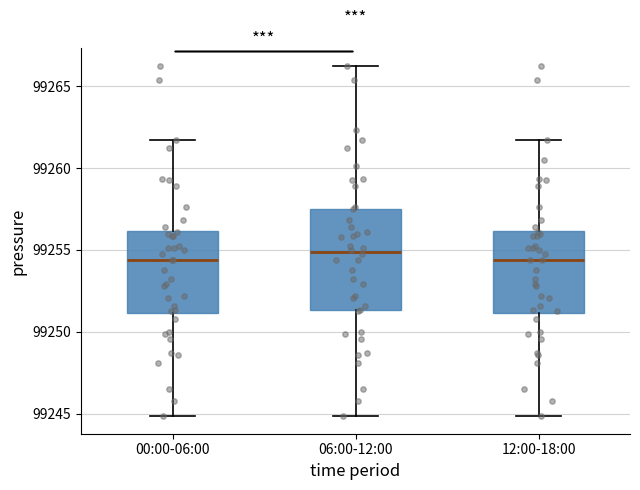

Reading left to right, transcribe this box plot: for each box, give where its median line is, the range the box spans, and where its two whiskers end, as read against the y-axis. The values are not printed on the chart, so give them approximately, as read against the axis.

00:00-06:00: median 99254.5, box 99251.0 to 99256.0, whiskers 99245.0 to 99261.5
06:00-12:00: median 99255.0, box 99251.5 to 99257.5, whiskers 99245.0 to 99266.5
12:00-18:00: median 99254.5, box 99251.0 to 99256.0, whiskers 99245.0 to 99261.5